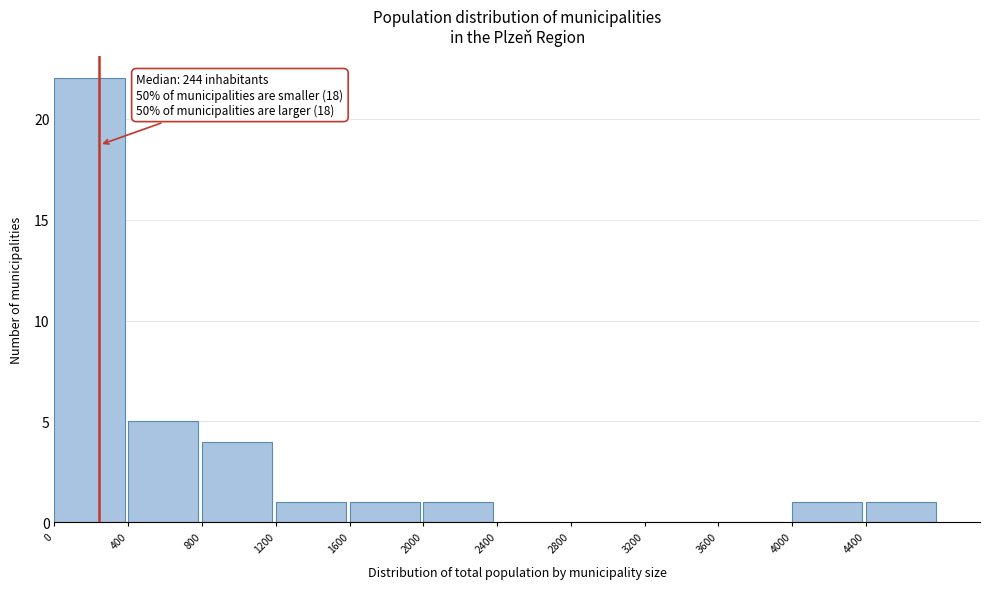

Over which range of the x-axis is the bar tallest?

0 to 400